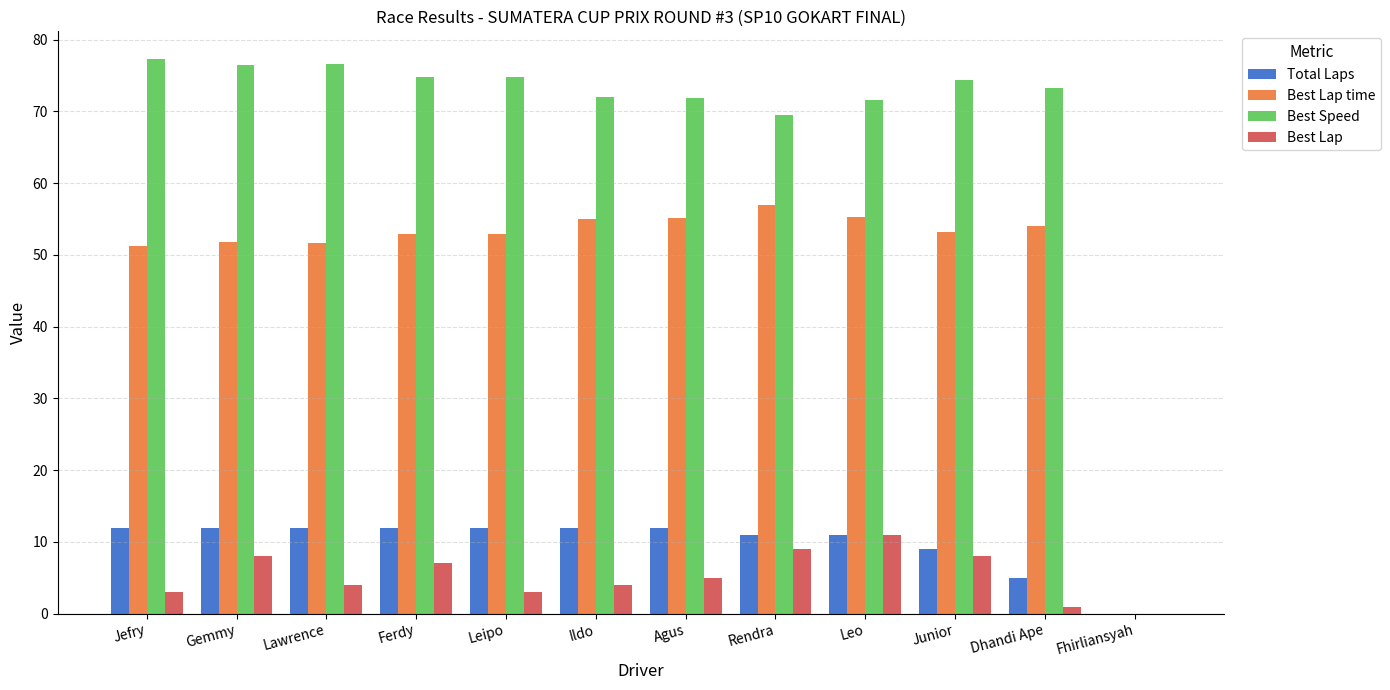

What is the sum of all Best Lap time values?

590.3